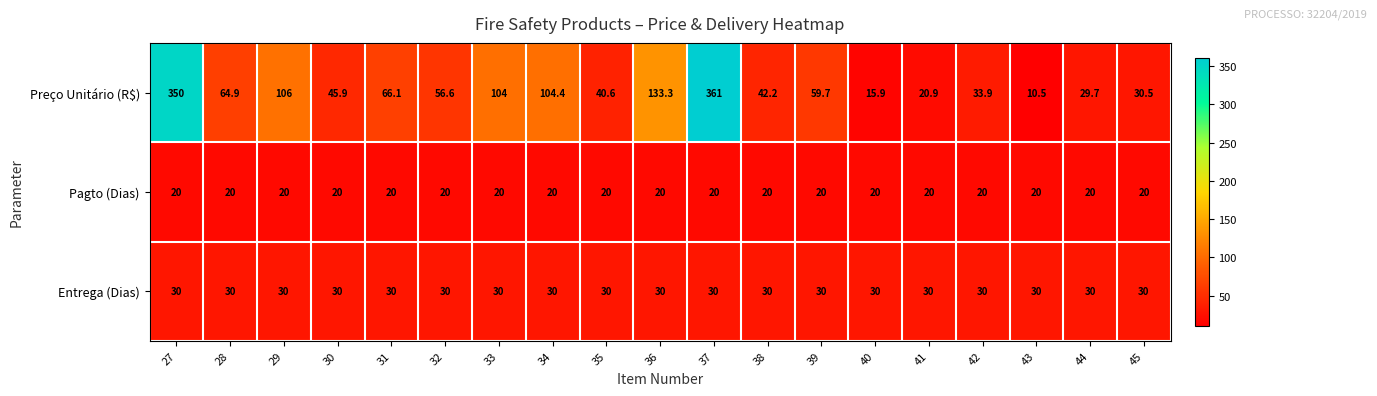

What is the spread (max minus min) of values at 28?

44.9